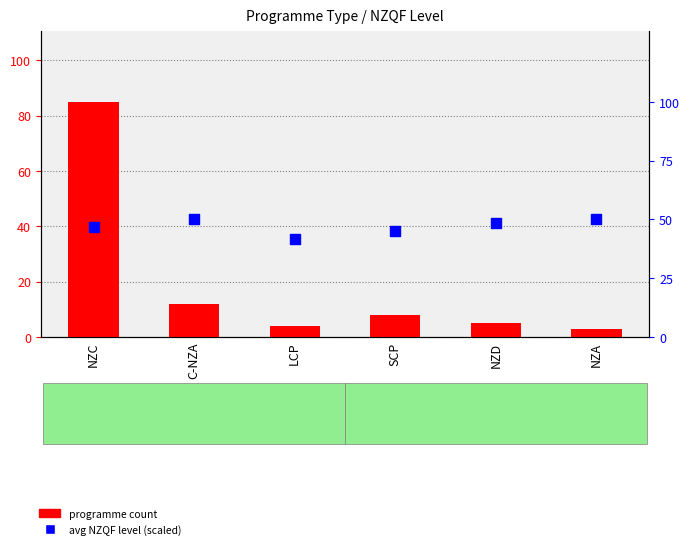

What is the total value across all series at LCP?

45.7